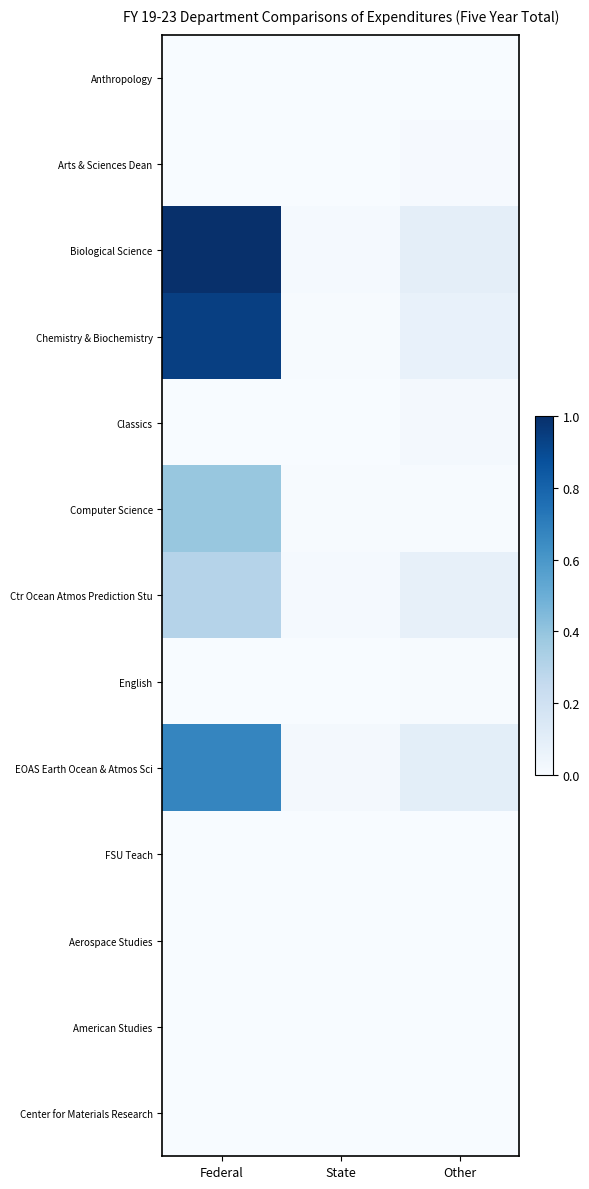

Which series has the widest spread of values?

Biological Science